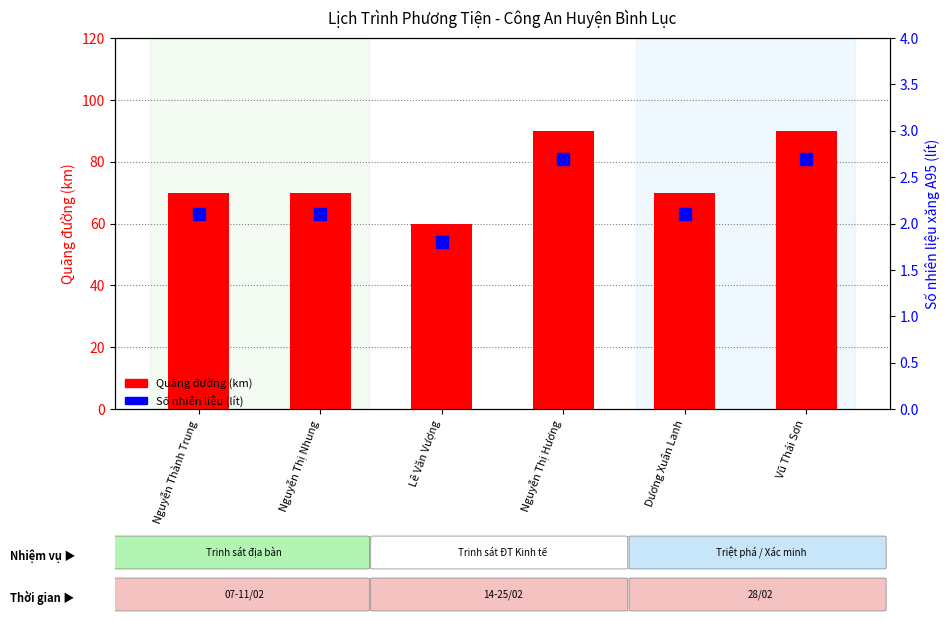

Between Nguyễn Thị Nhung and Vũ Thái Sơn, which series saw the biggest shift?

Quãng đường (km)